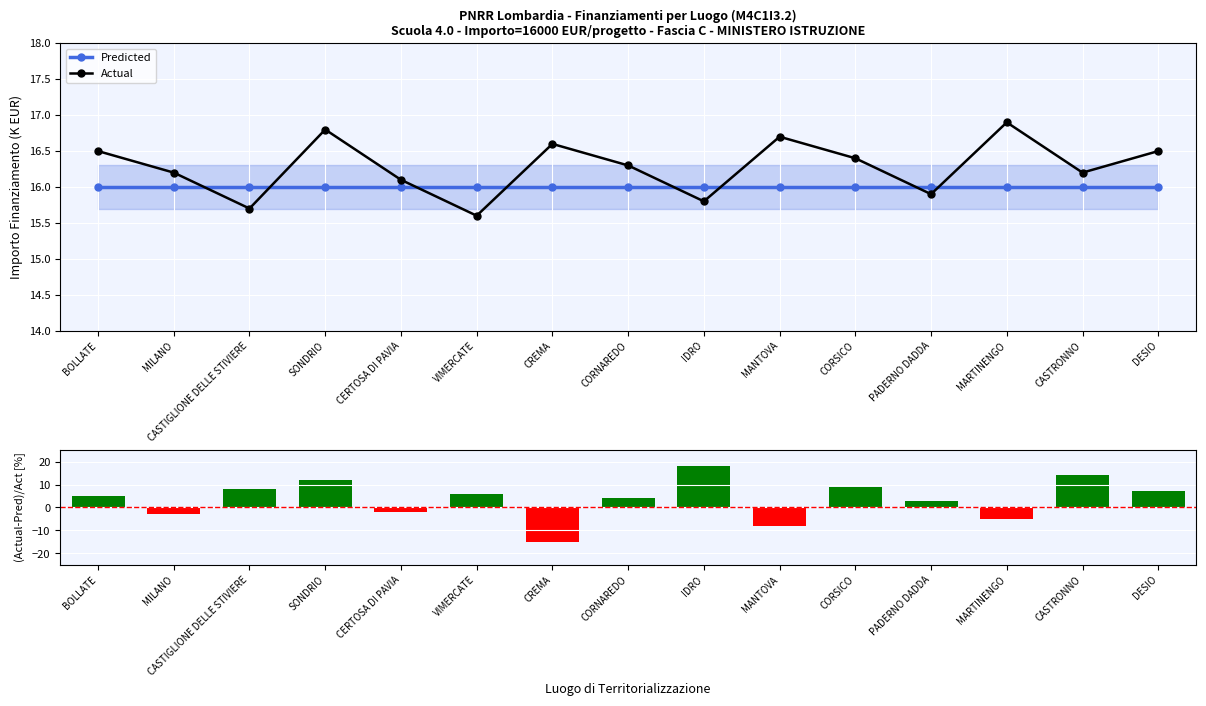

What is the label of the 6th bar from the left?

VIMERCATE